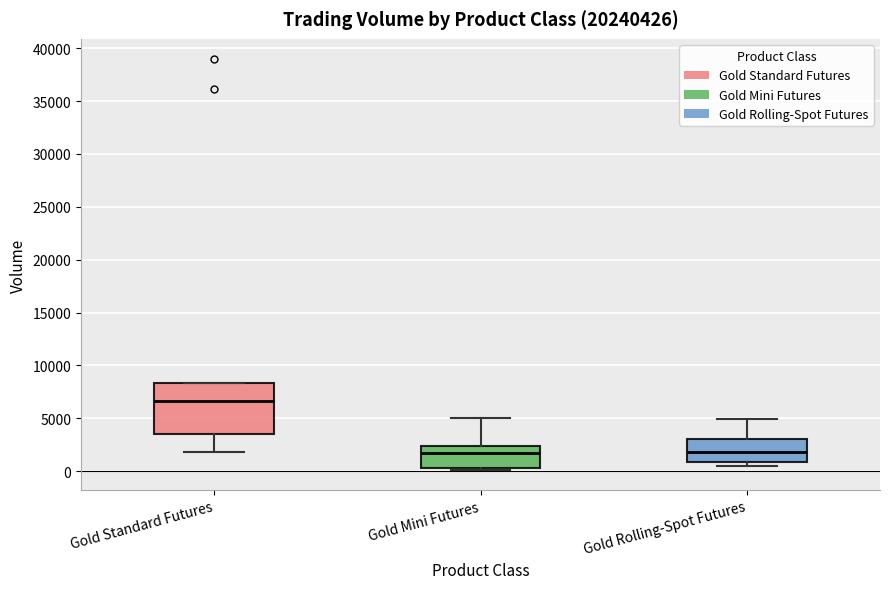

Reading left to right, transcribe this box plot: for each box, give where its median line is, the range the box spans, and where its two whiskers end, as read against the y-axis. The values are not printed on the chart, so give them approximately, as read against the axis.

Gold Standard Futures: median 6500, box 3500 to 8500, whiskers 2000 to 8500
Gold Mini Futures: median 2000, box 500 to 2500, whiskers 0 to 5000
Gold Rolling-Spot Futures: median 2000, box 1000 to 3000, whiskers 500 to 5000